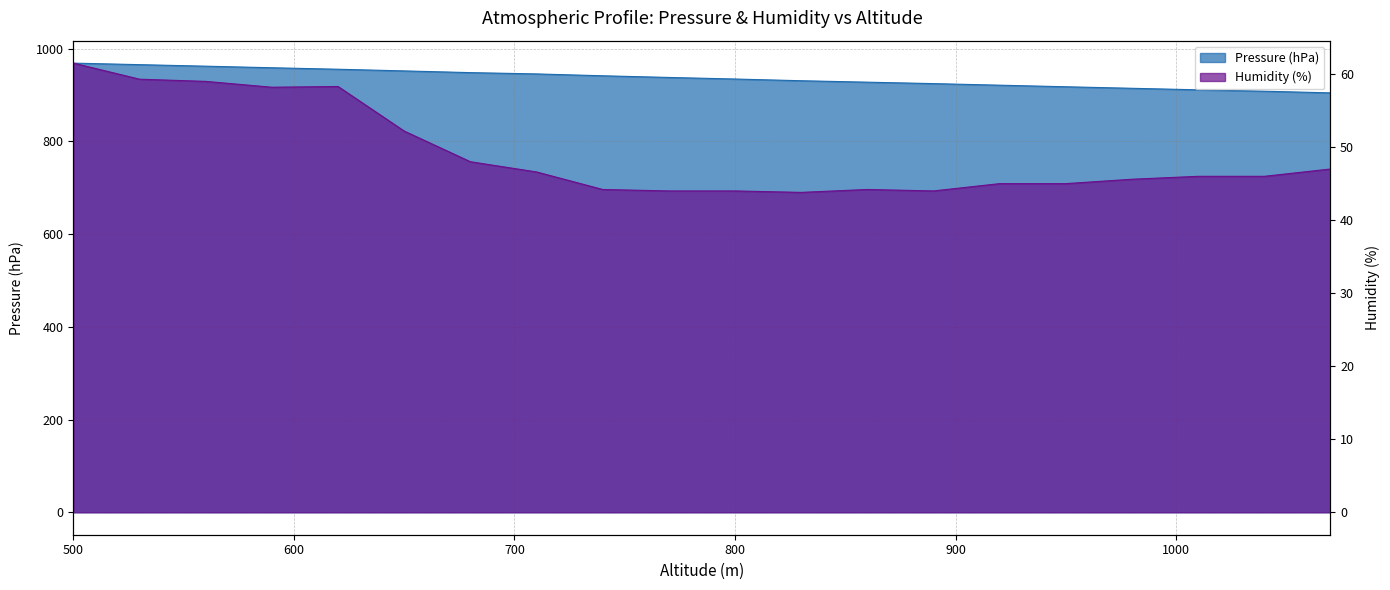

True or false: Humidity (%) has a value of 37.9 at 560.

False